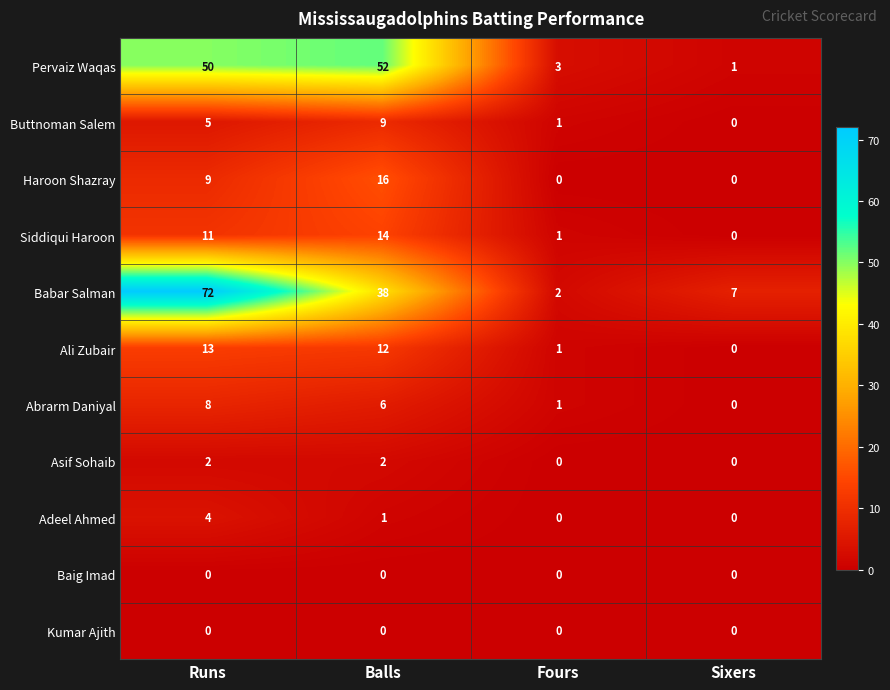

Which series has the largest range (max minus min)?

Babar Salman